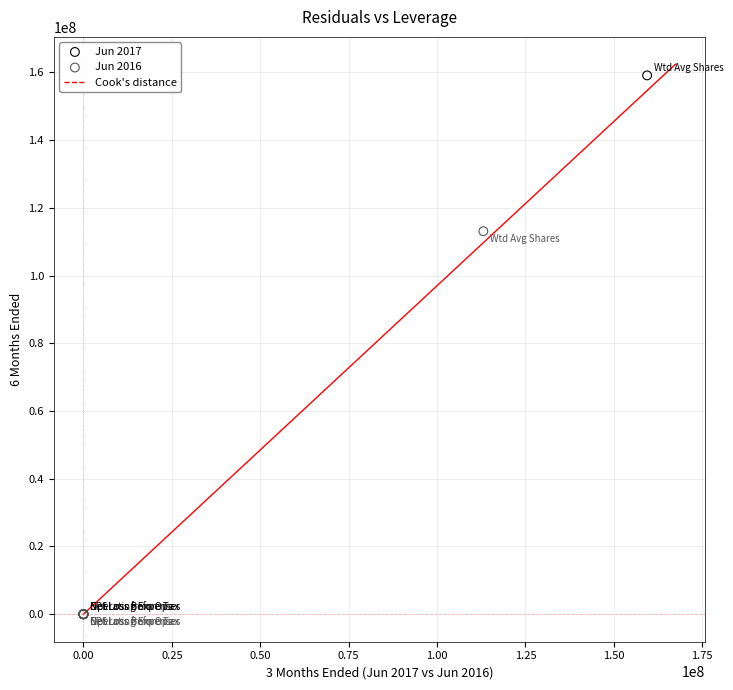

Which series has the largest Y range (max minus min)?

Jun 2017